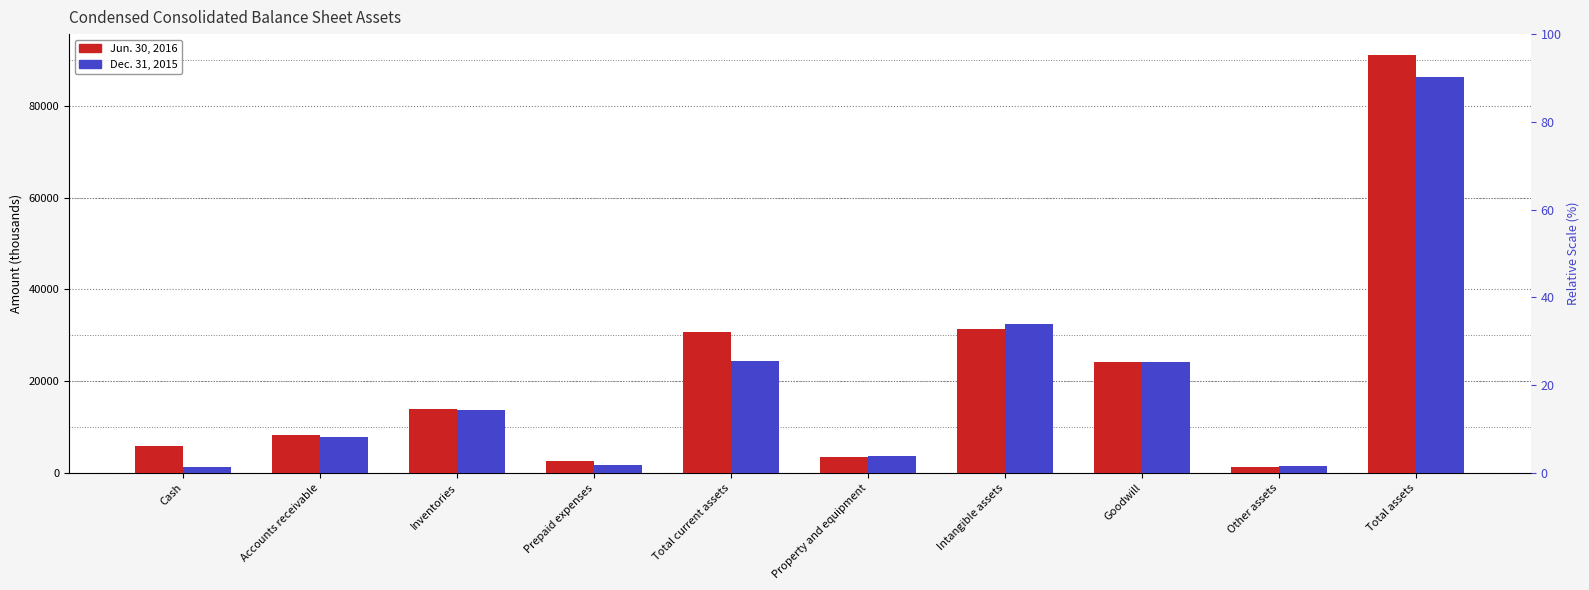

Reading right to left, what are all the values shown in this chart?

Jun. 30, 2016: Total assets=91091	Other assets=1351	Goodwill=24098	Intangible assets=31310	Property and equipment=3489	Total current assets=30843	Prepaid expenses=2694	Inventories=13863	Accounts receivable=8334	Cash=5952
Dec. 31, 2015: Total assets=86200	Other assets=1475	Goodwill=24098	Intangible assets=32411	Property and equipment=3712	Total current assets=24504	Prepaid expenses=1657	Inventories=13727	Accounts receivable=7880	Cash=1240